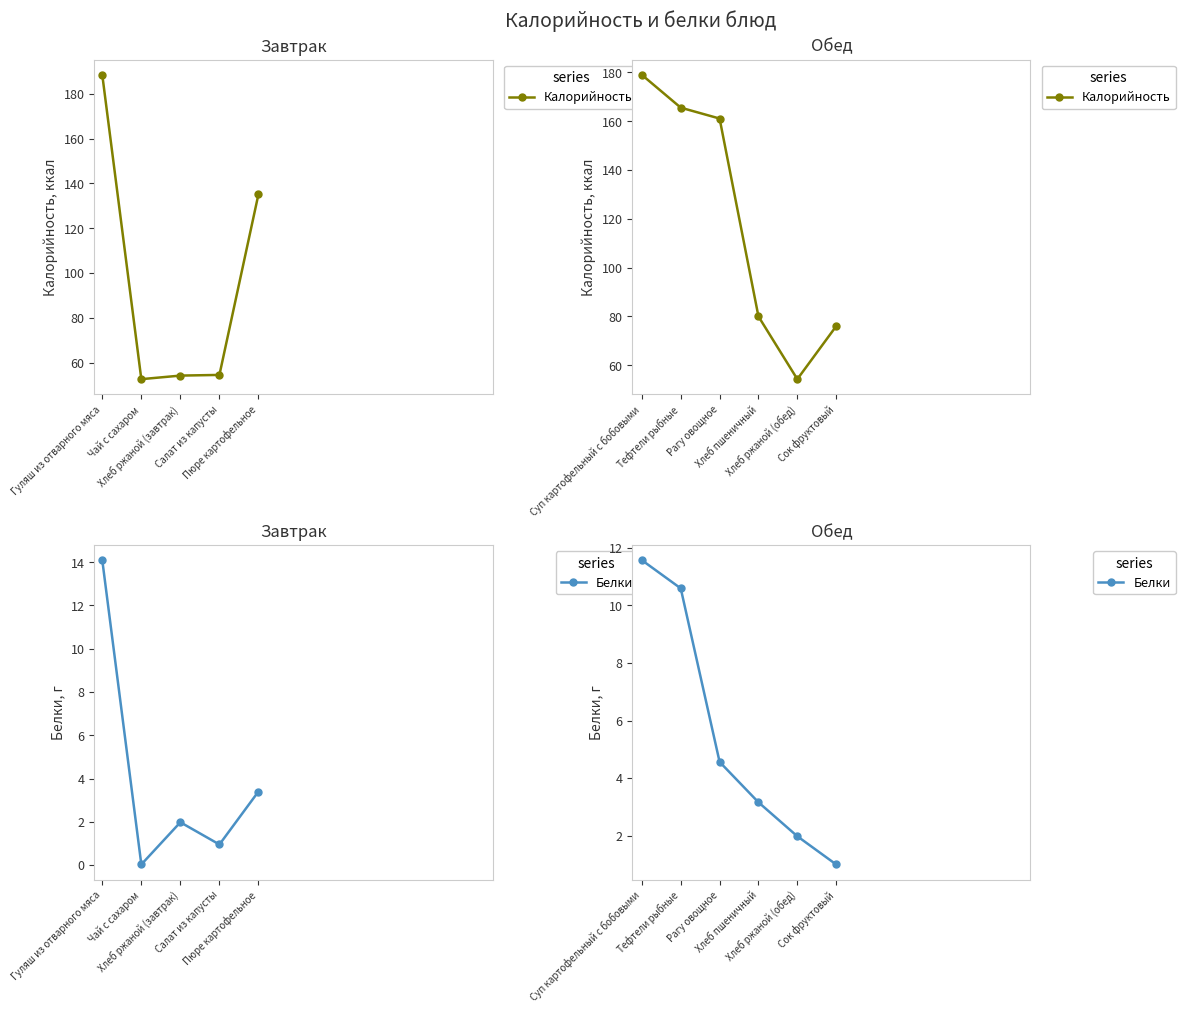

What is the label of the 5th point from the left?

Хлеб ржаной (обед)